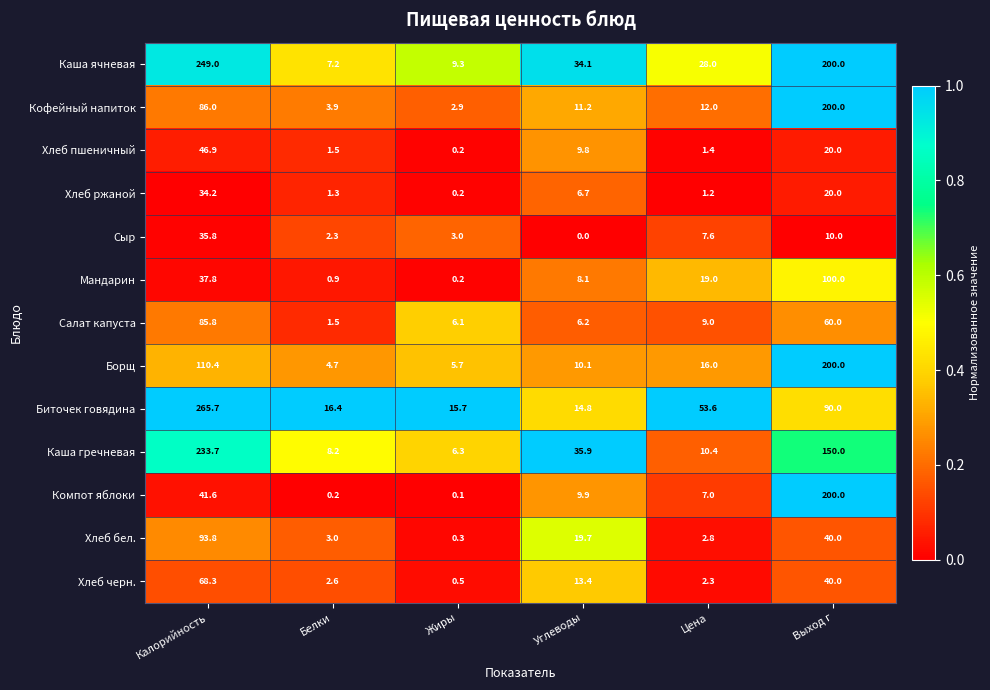

What is the total value across all series at Выход г?

1330.0